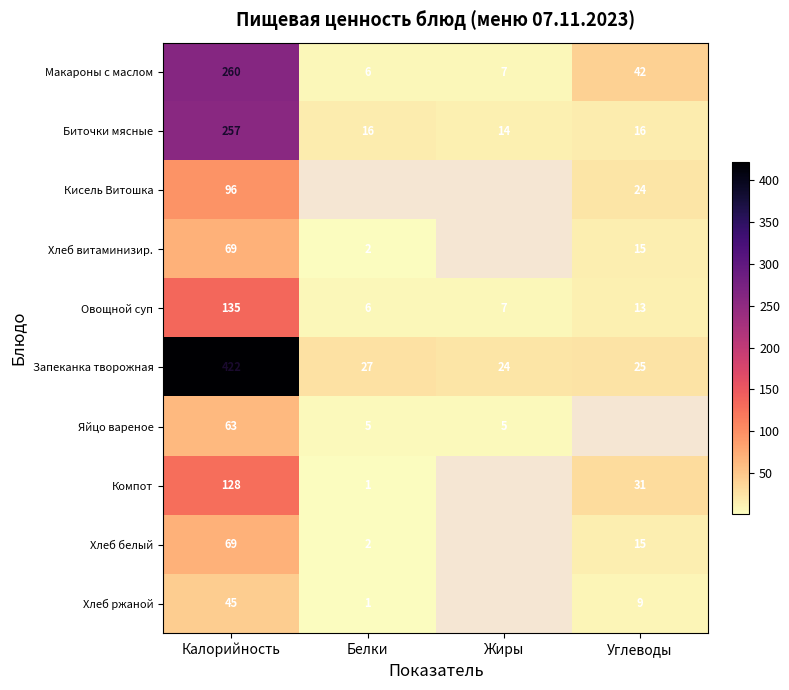

What is the total value across all series at Калорийность?

1544